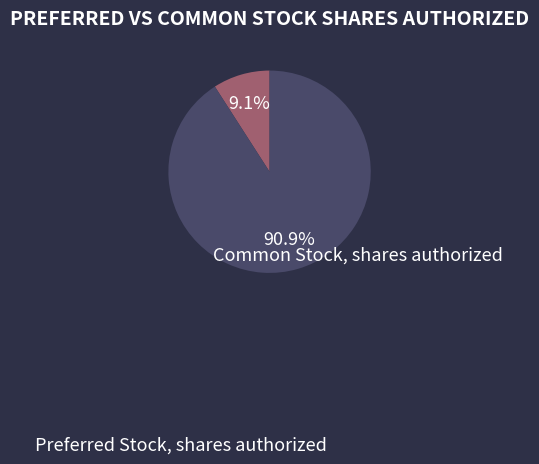

To the nearest percent, what percentage of the pie is Preferred Stock, shares authorized?

9%